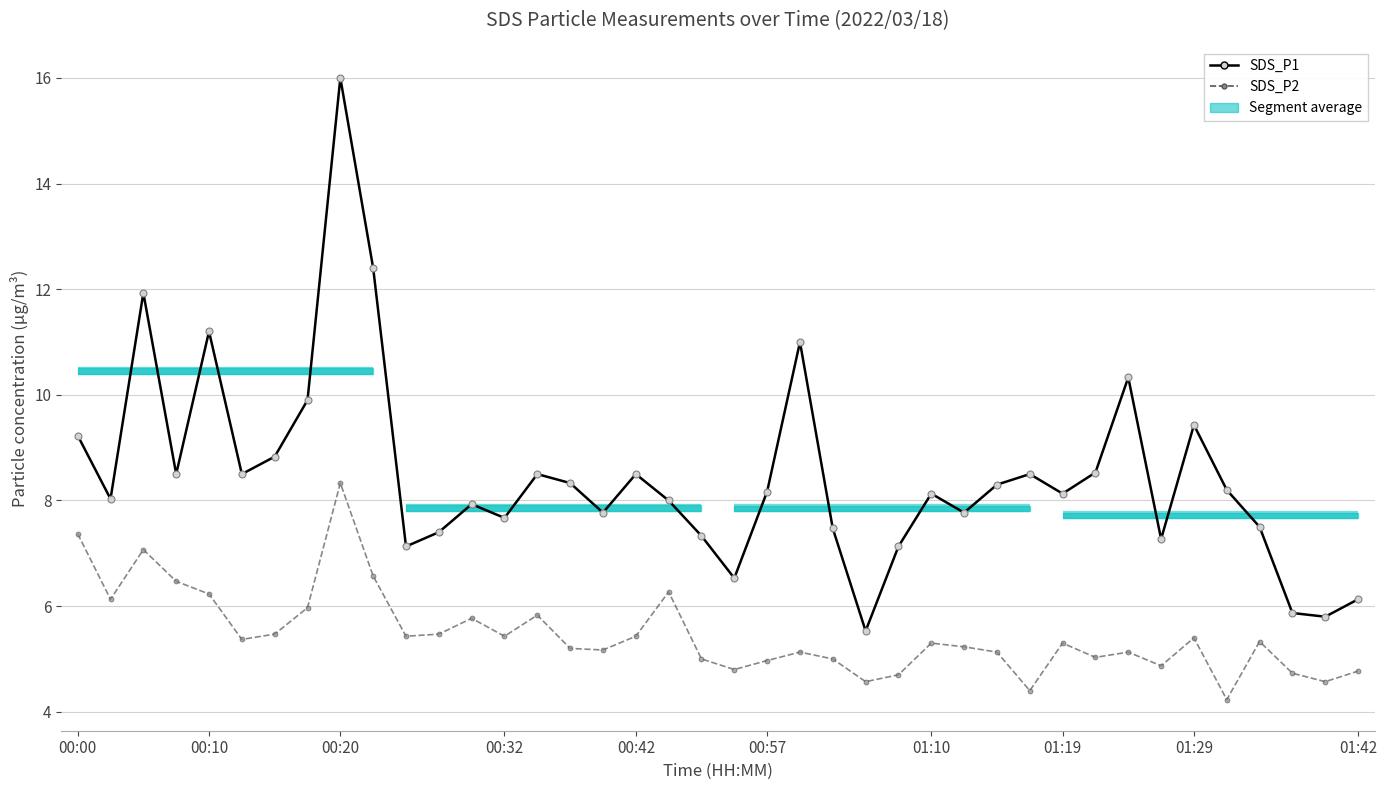

How many categories are shown in the chart?

40